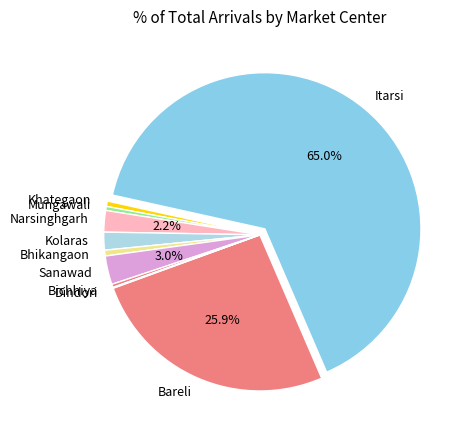

Which slice is the largest?

Itarsi